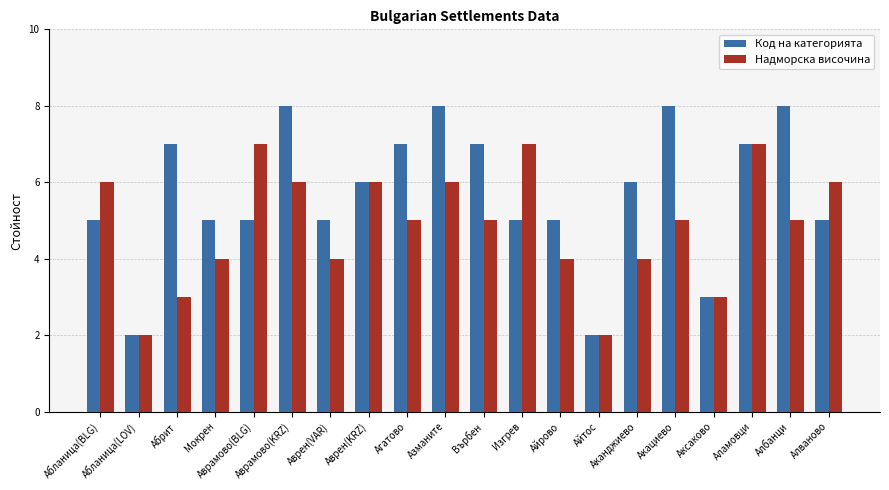

What is the sum of the Надморска височина values at Мокрен and Аврамово(BLG)?

11